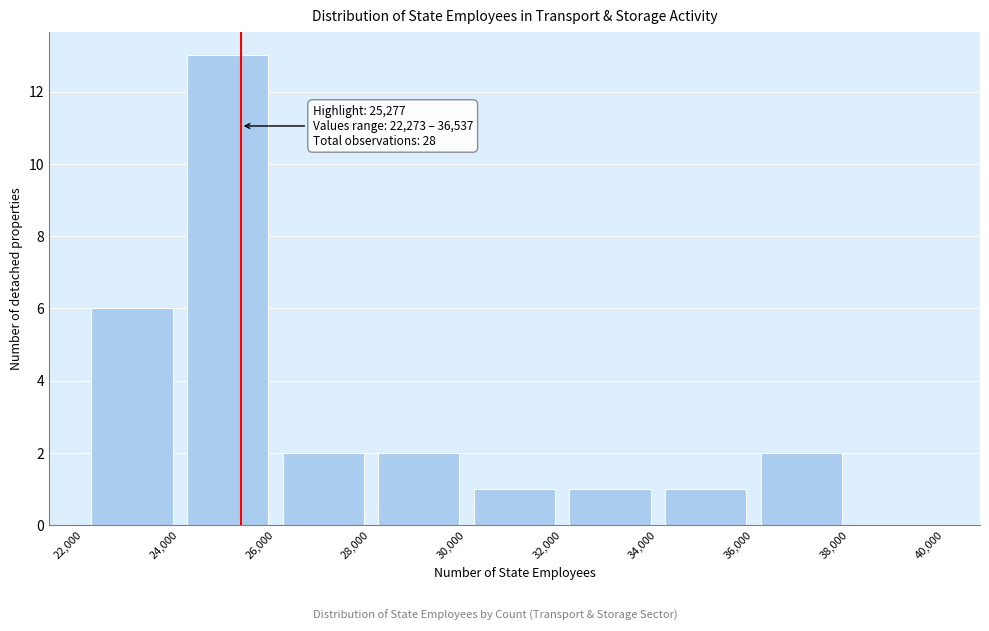

Over which range of the x-axis is the bar tallest?

24,000 to 26,000